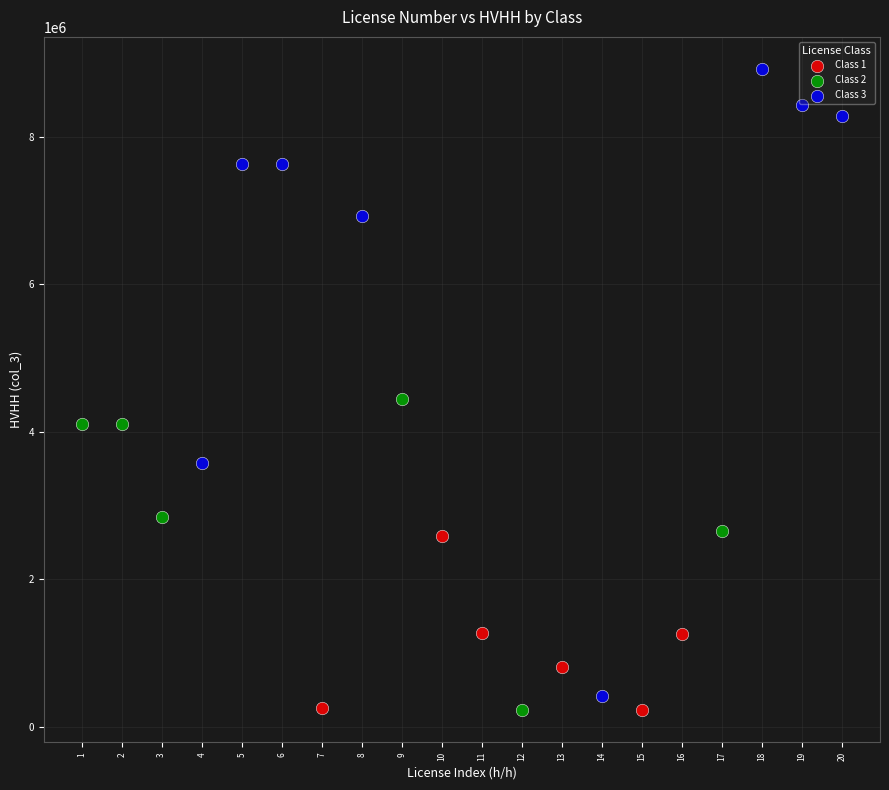

Which series reaches the maximum Y coordinate?

Class 3